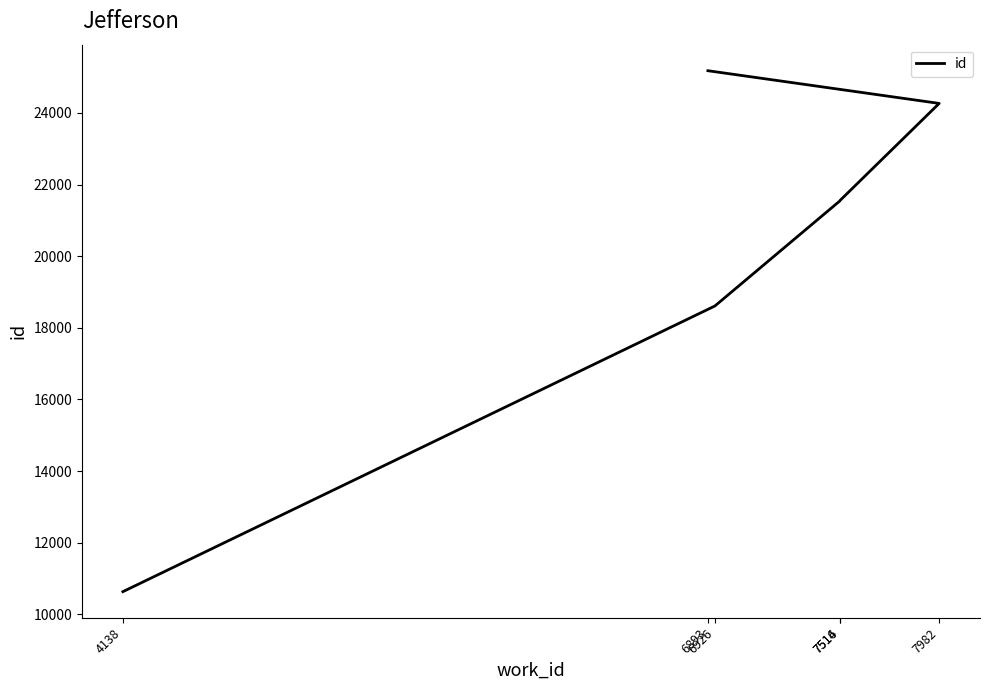

What is the greatest value displayed?

25179